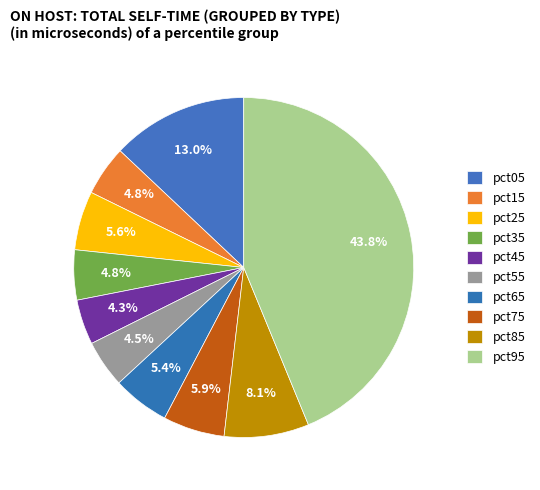

To the nearest percent, what percentage of the pie is pct65?

5%